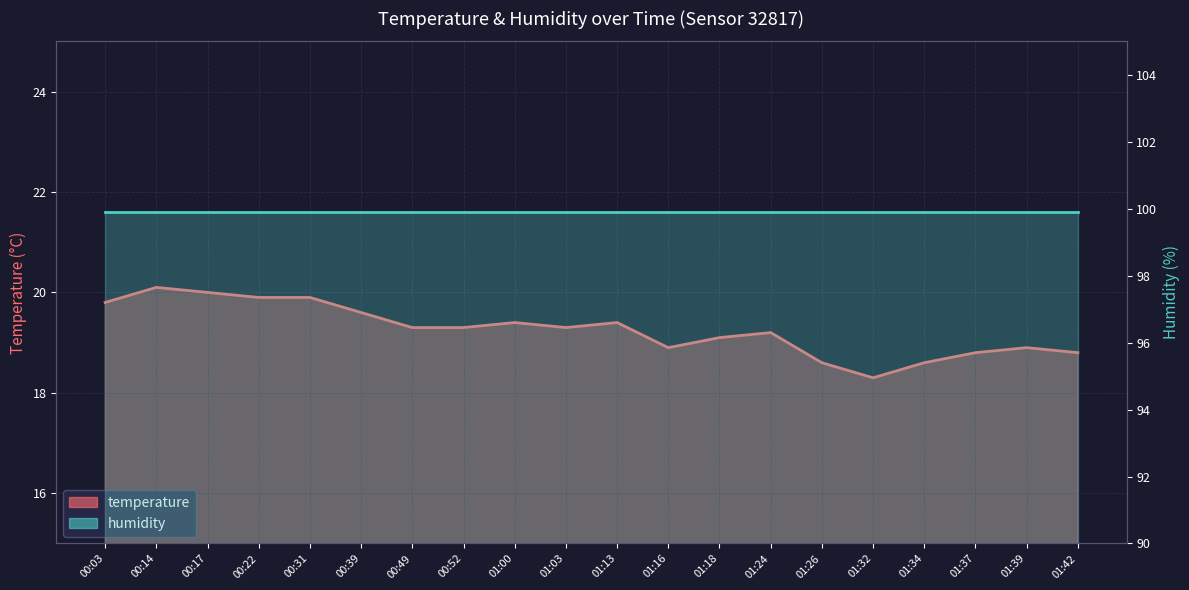

How many values are below 19?

7